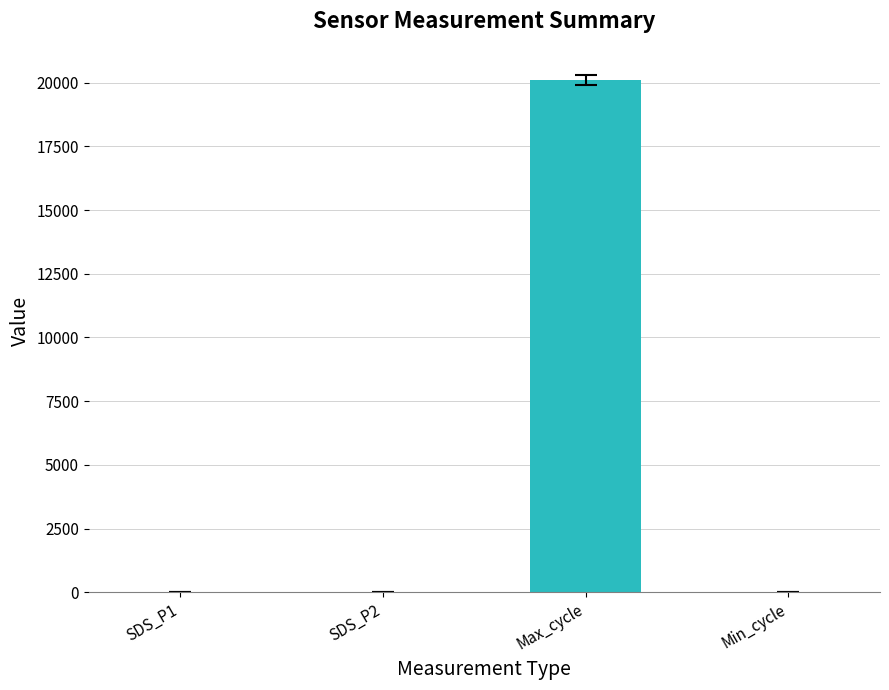

Between Max_cycle and SDS_P1, which is larger?

Max_cycle